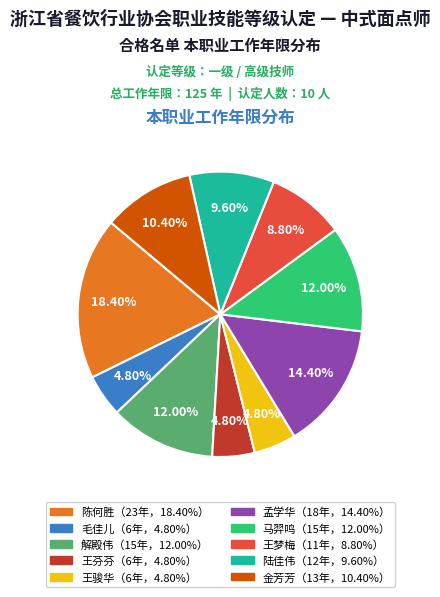

Is there any slice that represents more than half of the pie?

No